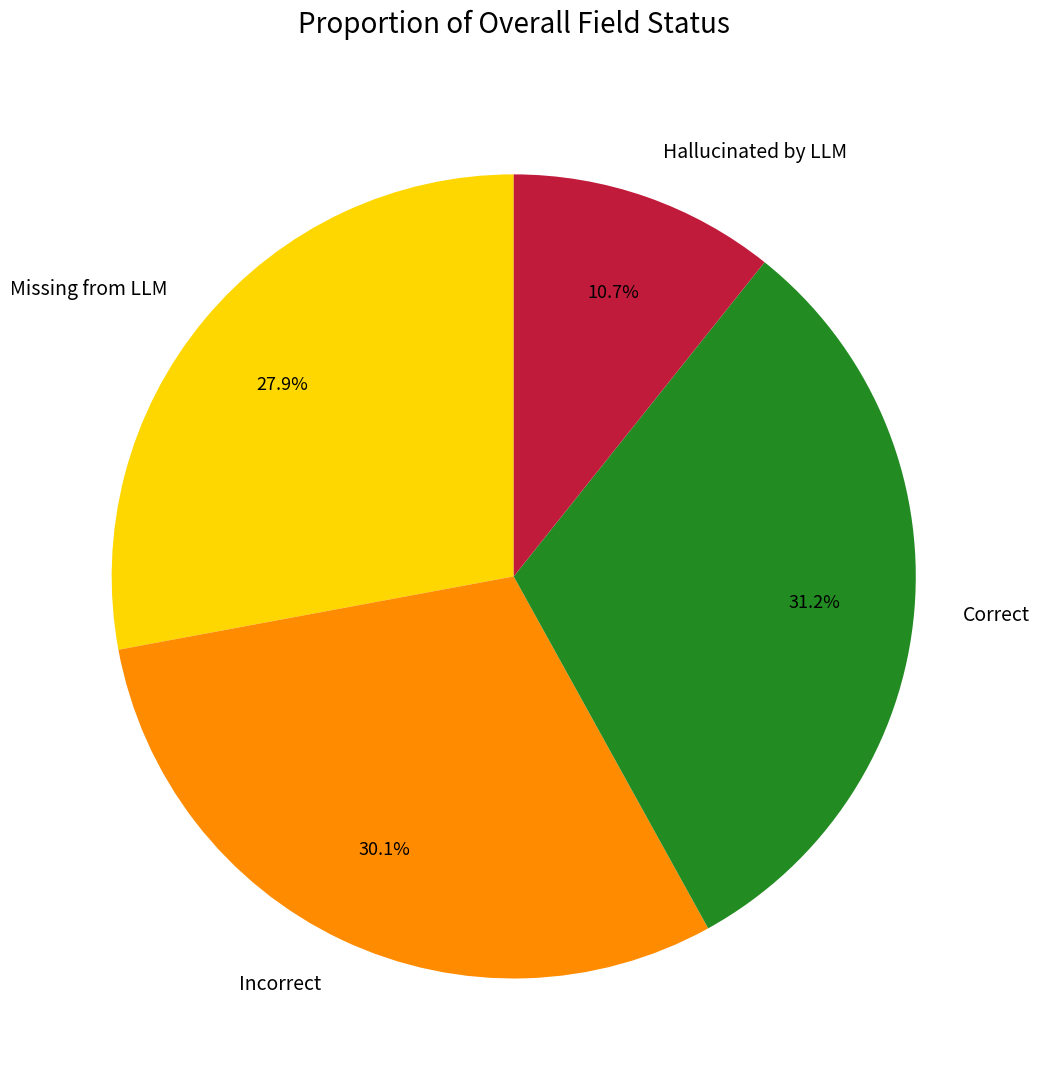

How many segments does this pie chart have?

4